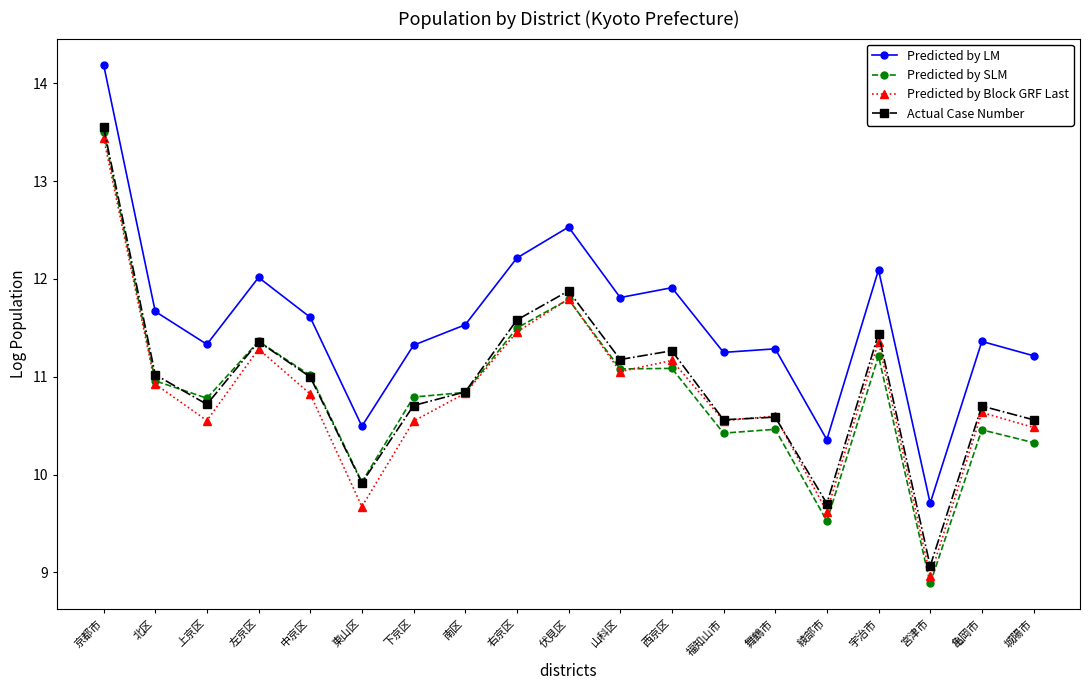

What is the smallest value displayed?

8.9